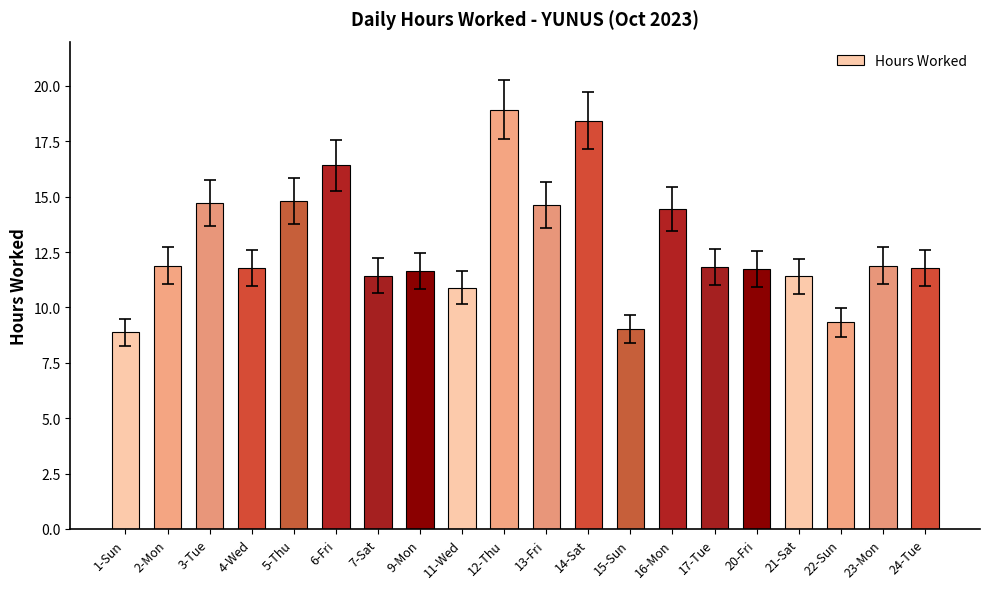

The chart shows a value of 4.3 at 17-Tue. True or false?

False